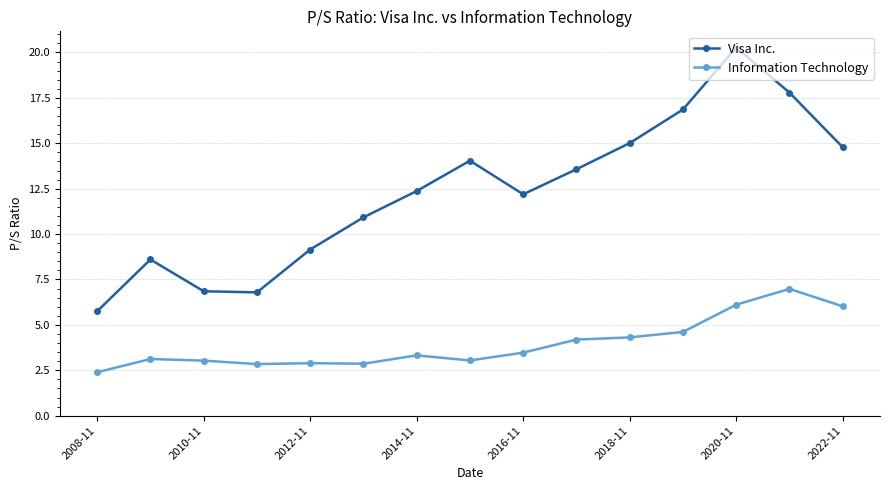

What is the difference between the maximum and minimum values in the Visa Inc. series?

14.5